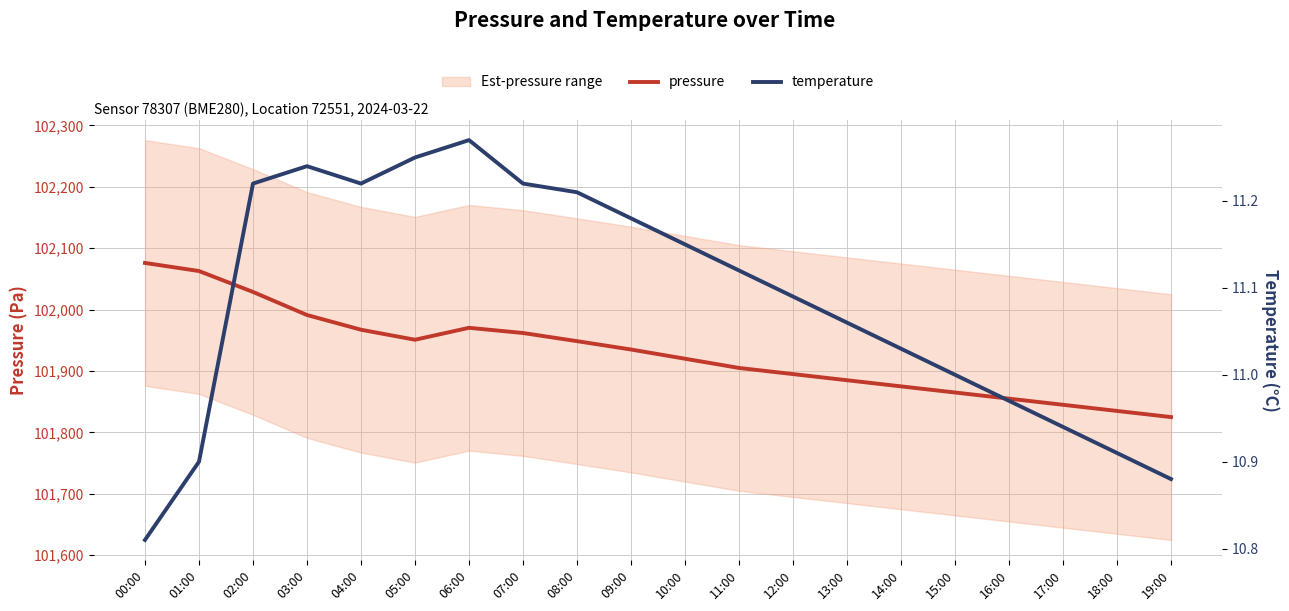

Where is the first local minimum for pressure?

05:00